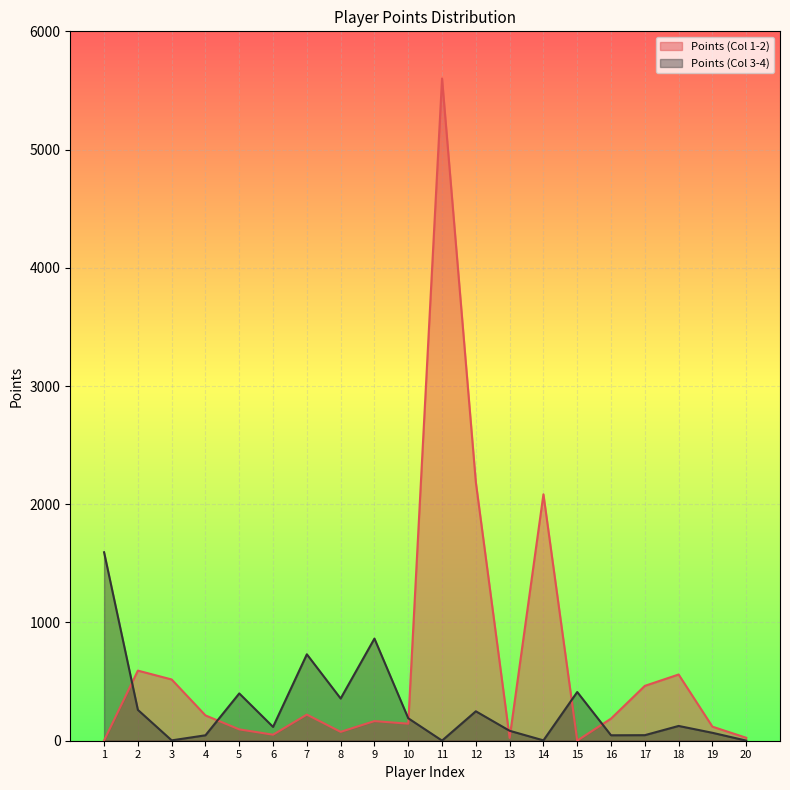

Which category has the lowest value in the Points (Col 1-2) series?

15